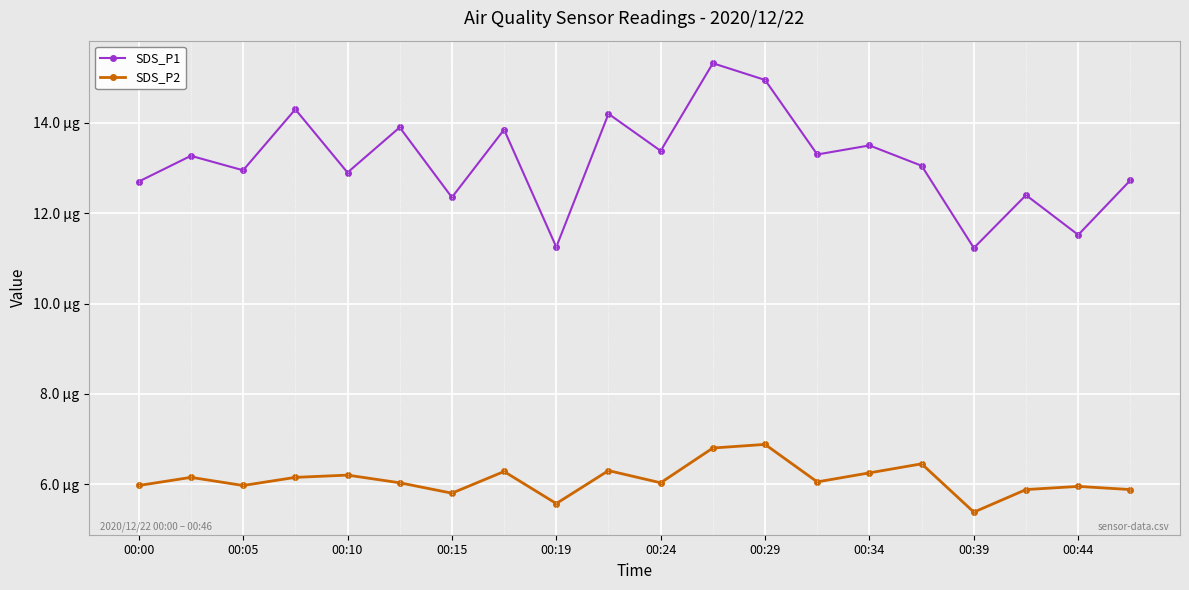

What are all the series names shown in the legend?

SDS_P1, SDS_P2